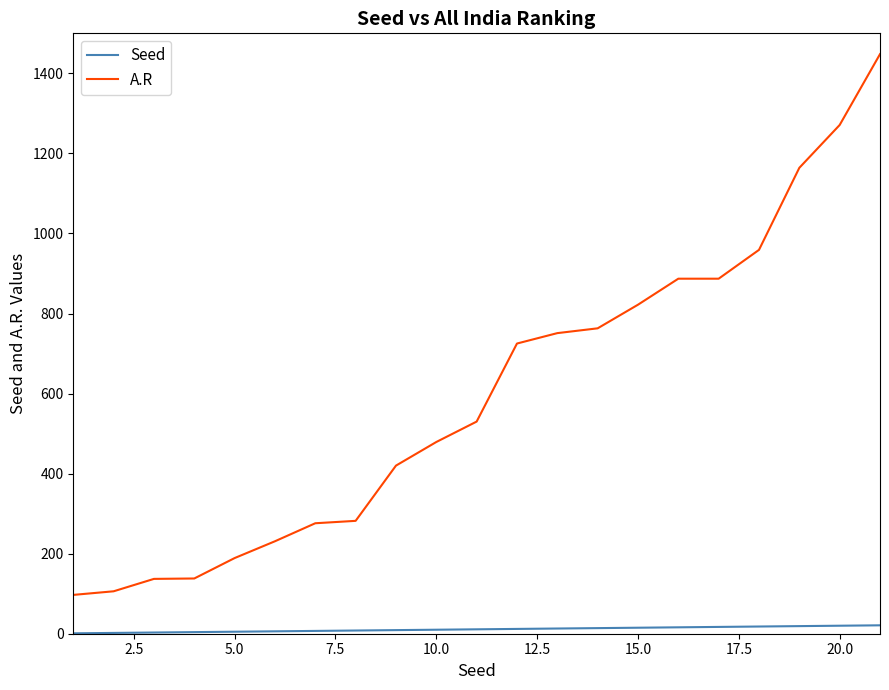

Which series has the largest range (max minus min)?

A.R